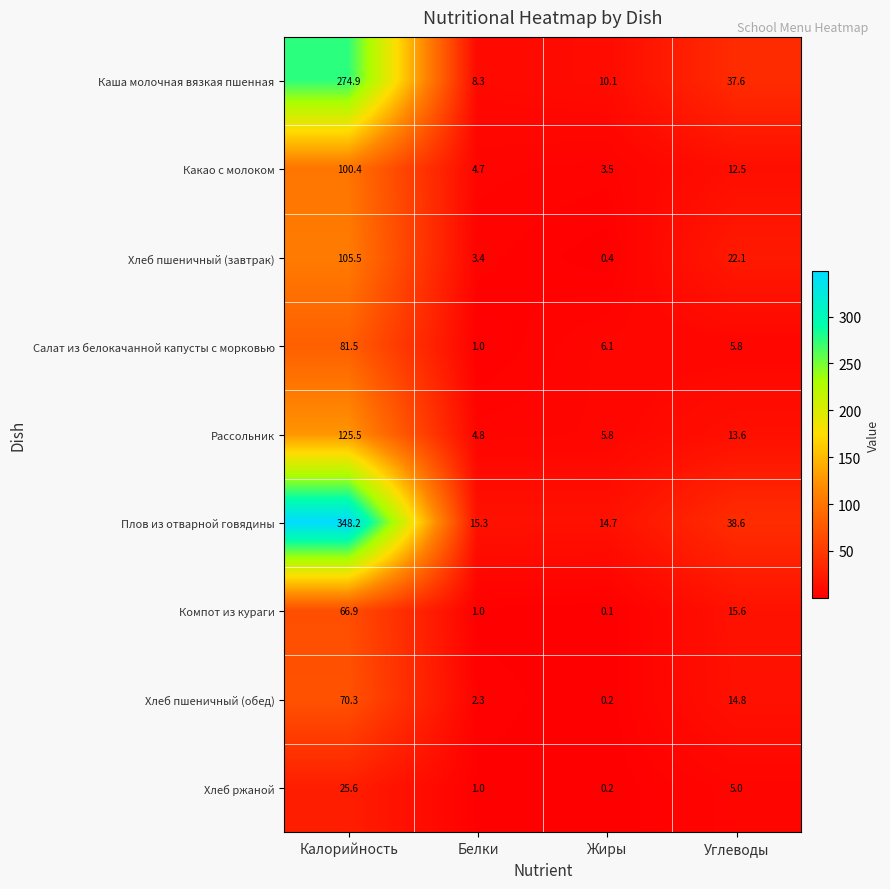

Which series has the largest total across all categories?

Плов из отварной говядины